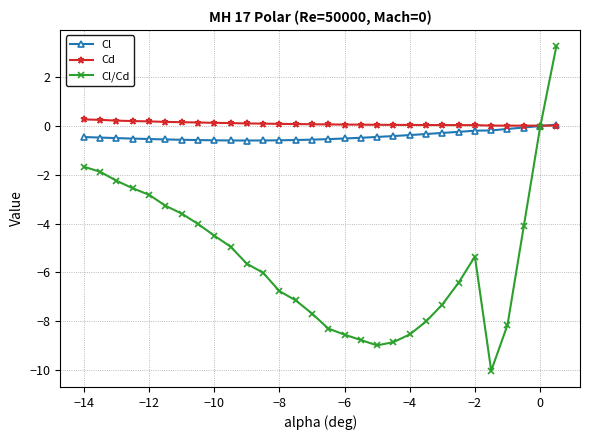

Which series has the largest range (max minus min)?

Cl/Cd